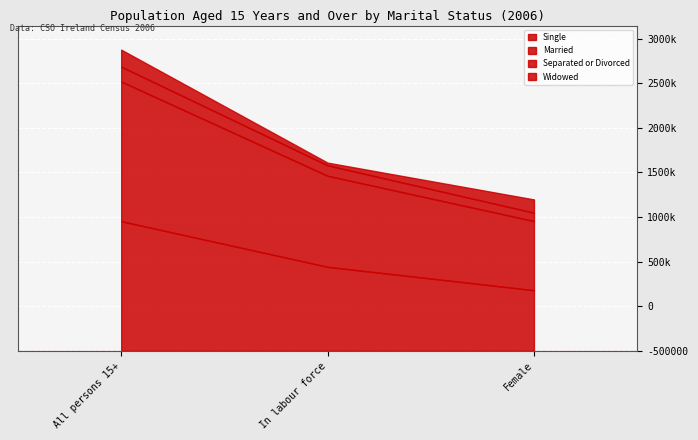

Reading left to right, what are all the values shown in this chart?

Single: 1453227	941869	679831
Married: 1565016	1020359	774672
Separated or Divorced: 166797	117290	93788
Widowed: 190359	29980	148981